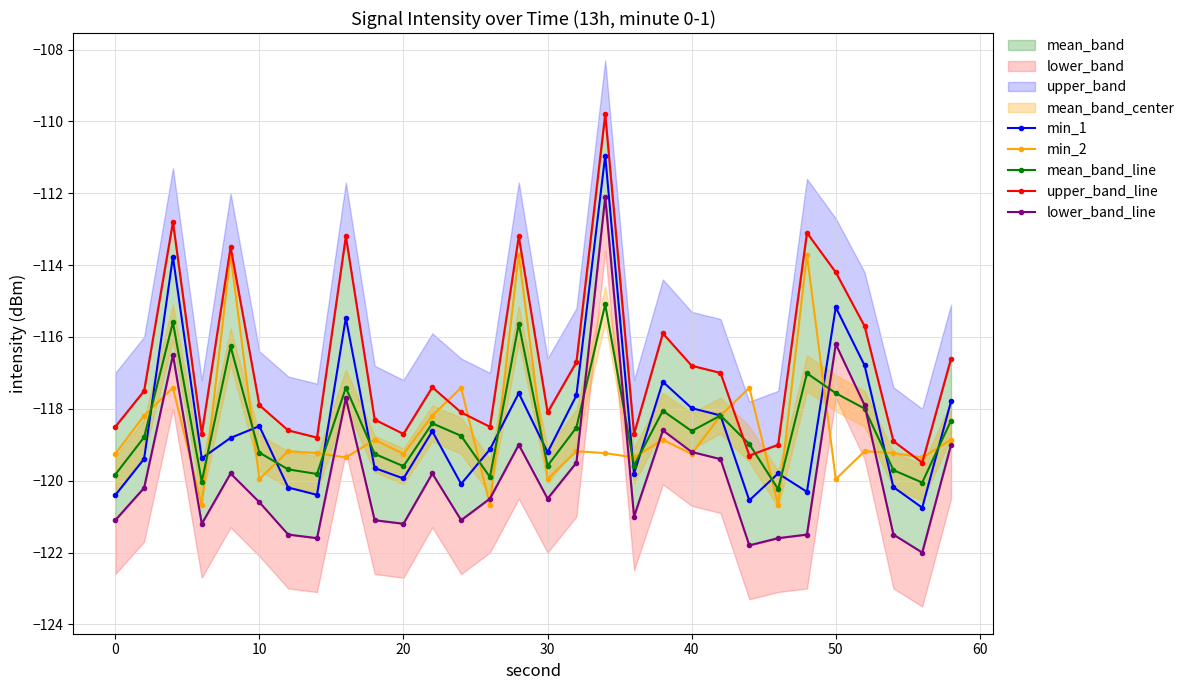

True or false: min_2 and lower_band_line cross at least once.

True